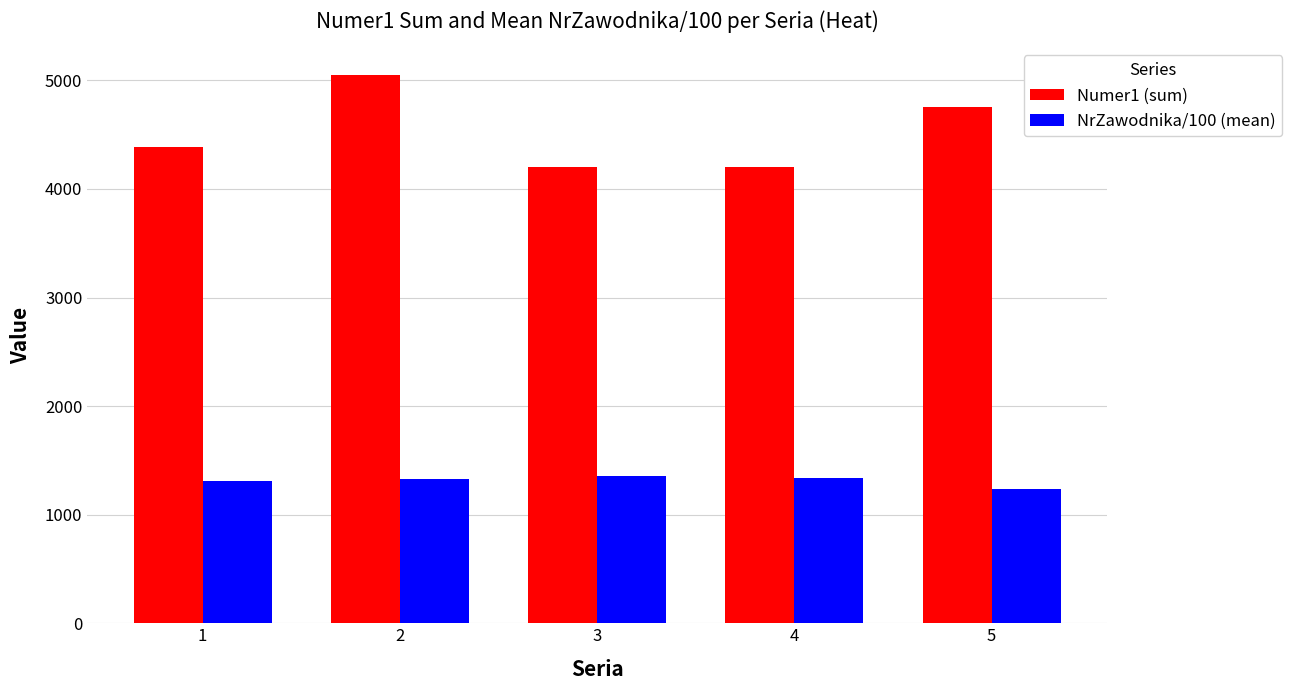

Rank the series by their maximum value, from highest to lowest.

Numer1 (sum), NrZawodnika/100 (mean)